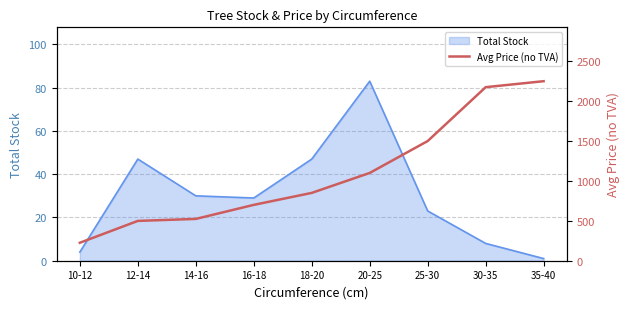

Is it true that the value at 12-14 is 499?

True